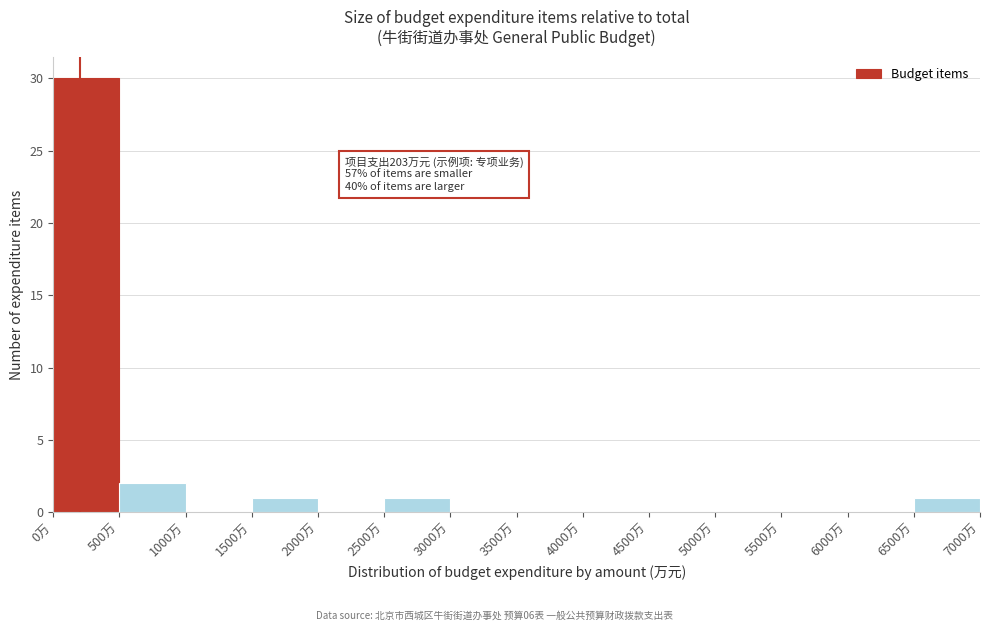

Which range on the x-axis has the tallest bar?

0 to 500